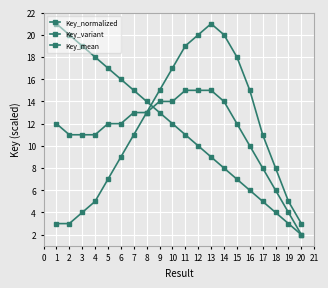

True or false: Key_variant and Key_mean intersect in this chart.

False